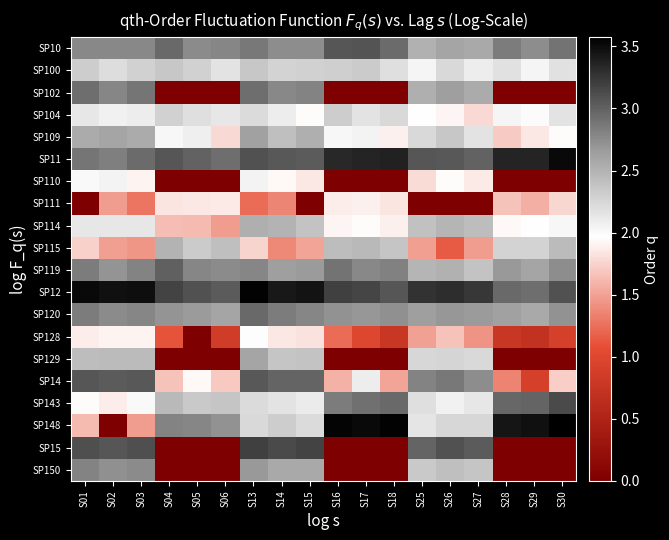

Which category has the highest value across all series?

S30